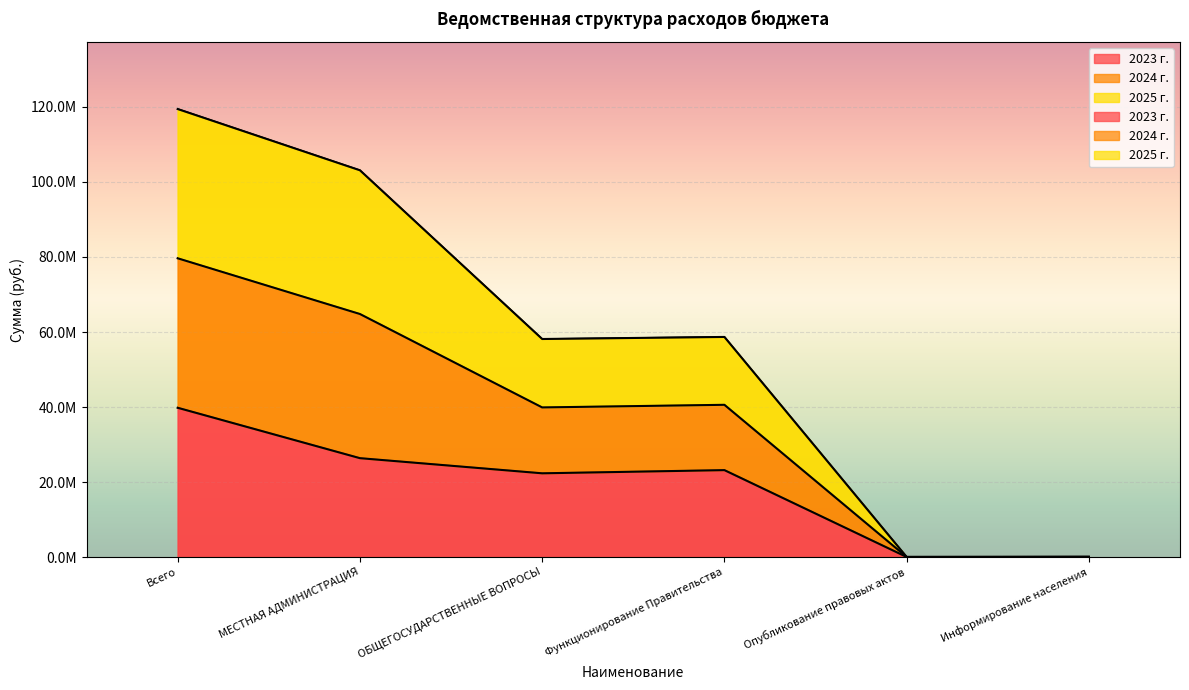

Between МЕСТНАЯ АДМИНИСТРАЦИЯ and Информирование населения, which is larger?

МЕСТНАЯ АДМИНИСТРАЦИЯ